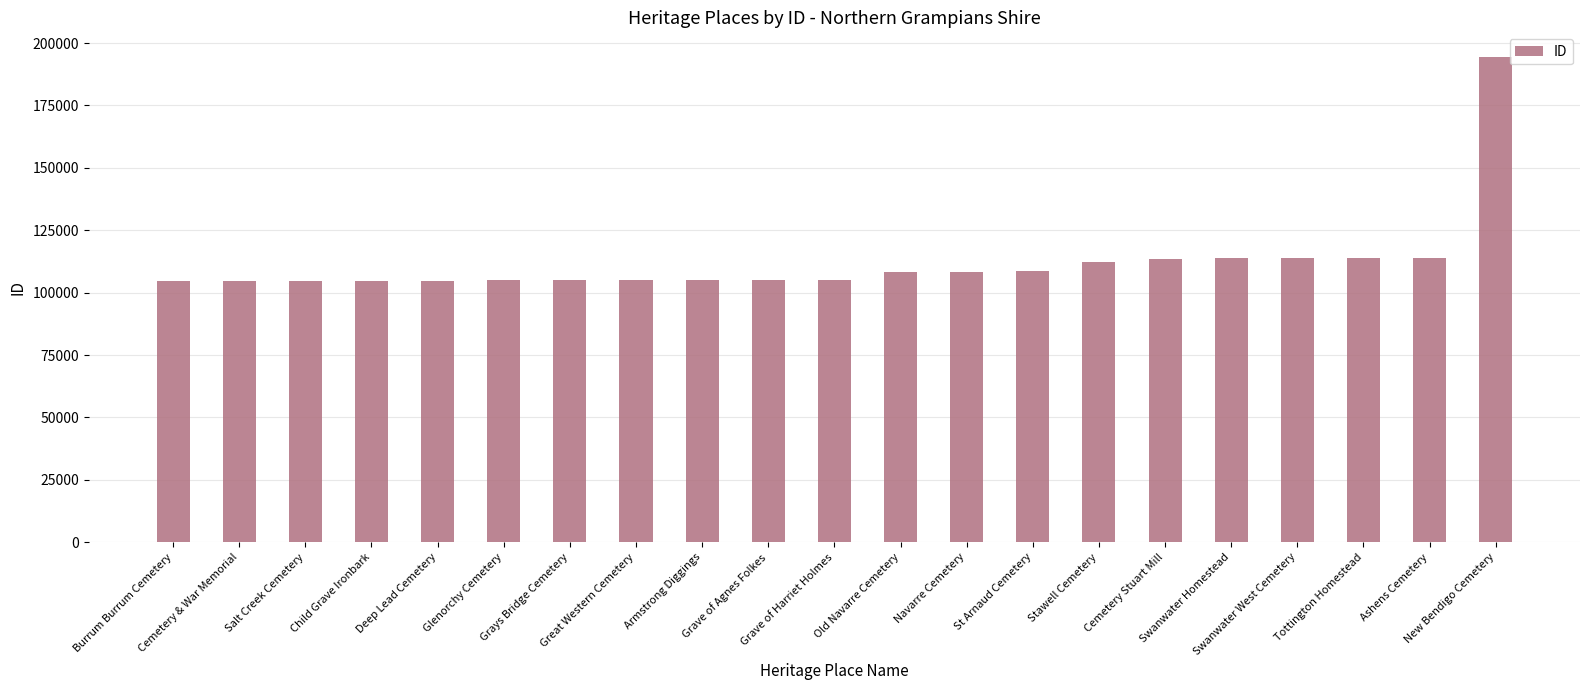

What is the minimum value shown in the chart?

104782